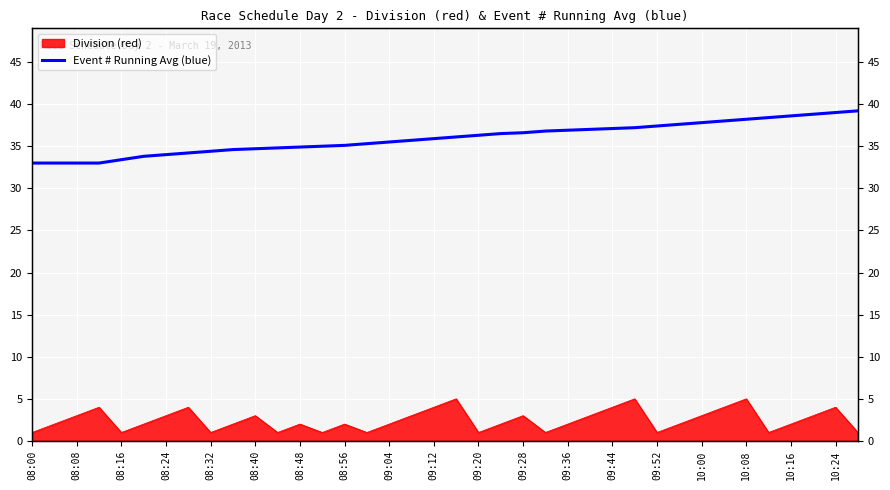

What position from the left is 10:16?

18